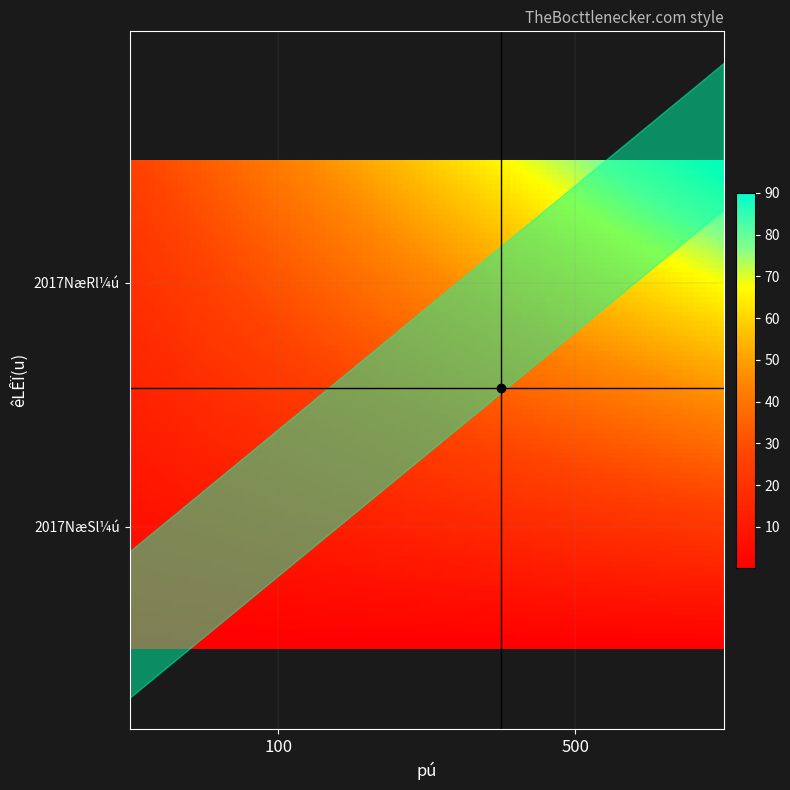

Rank the series by their maximum value, from highest to lowest.

2017NæSl¼ú, 2017NæRl¼ú